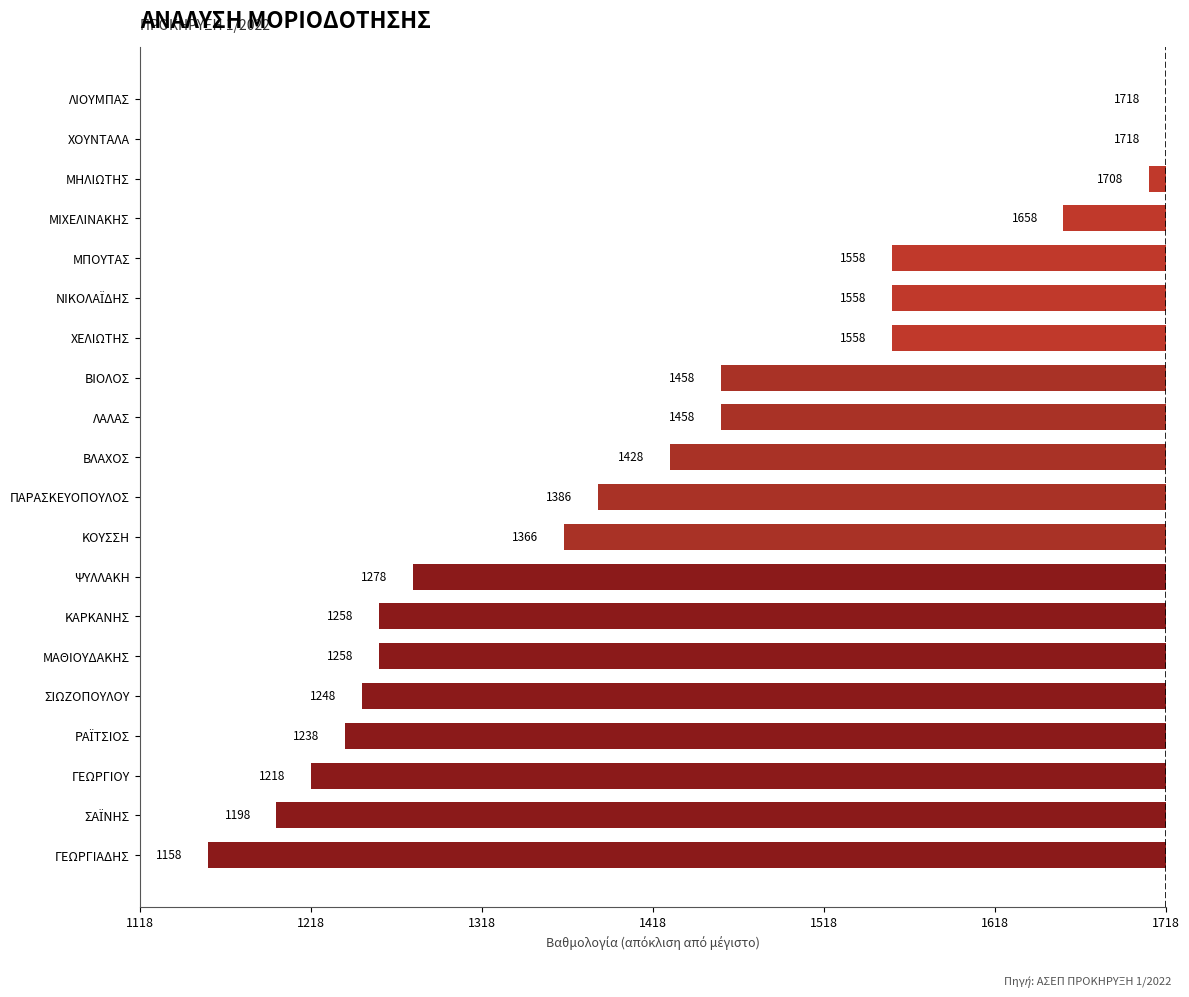

Are the bars horizontal?

Yes